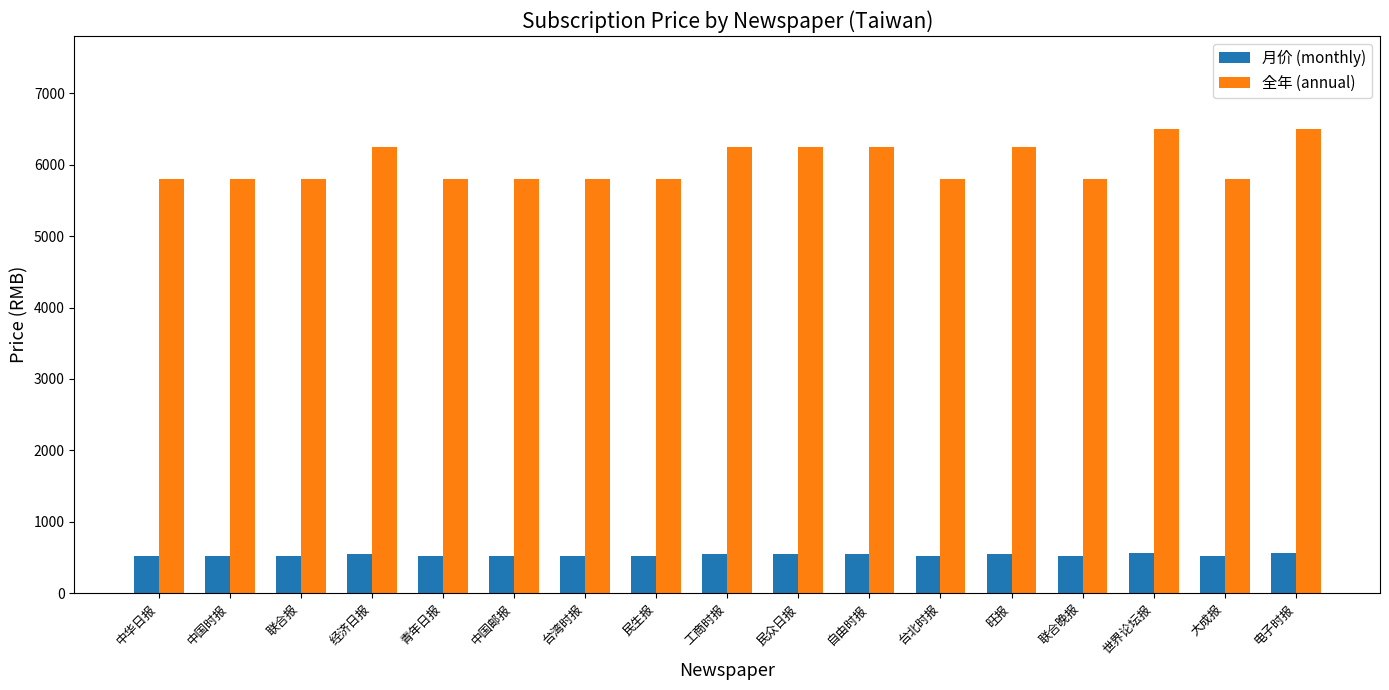

What is the sum of all 全年 (annual) values?

102250